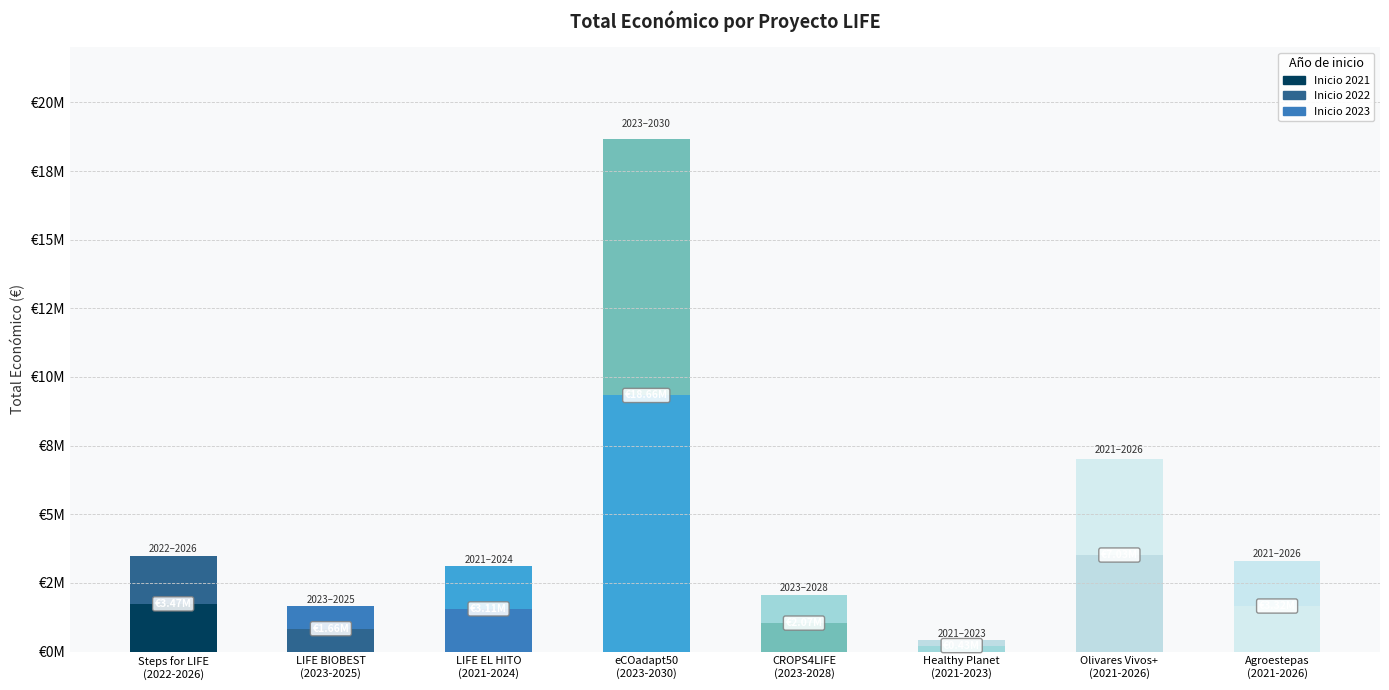

How many bars are there in total?

8